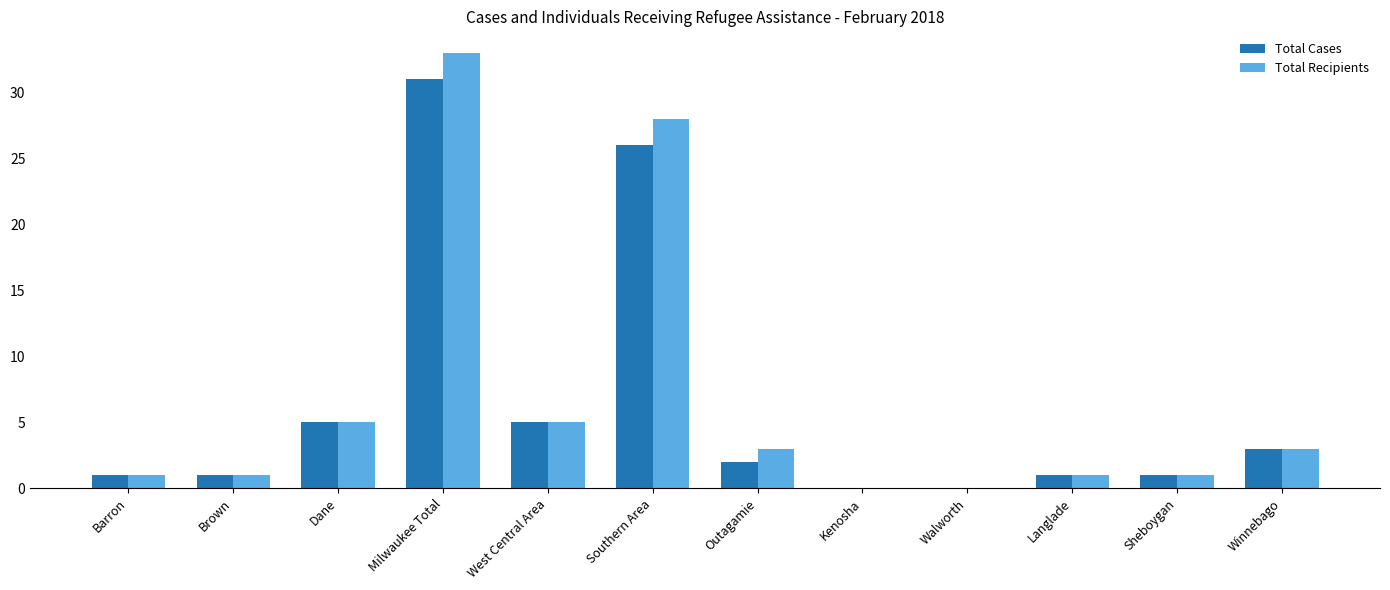

What is the sum of the Total Cases values at Barron and West Central Area?

6